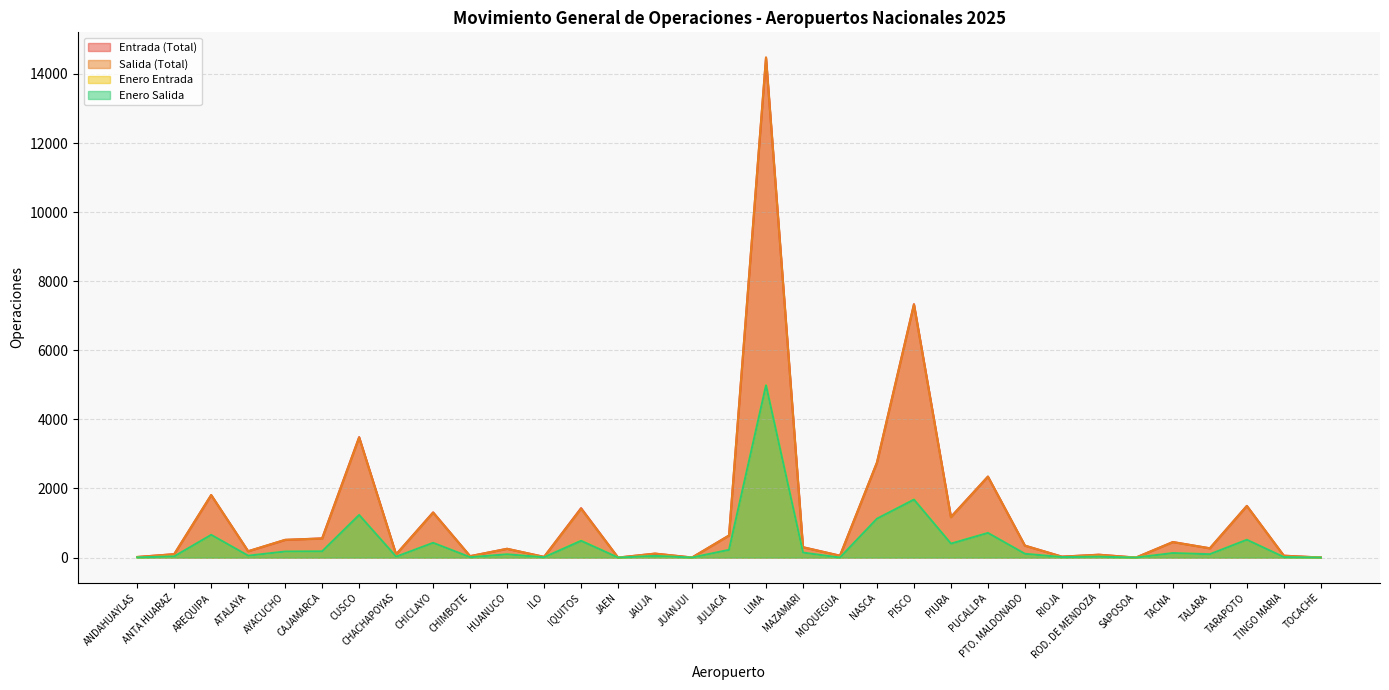

Where does the Salida (Total) series first go above 268?

AREQUIPA